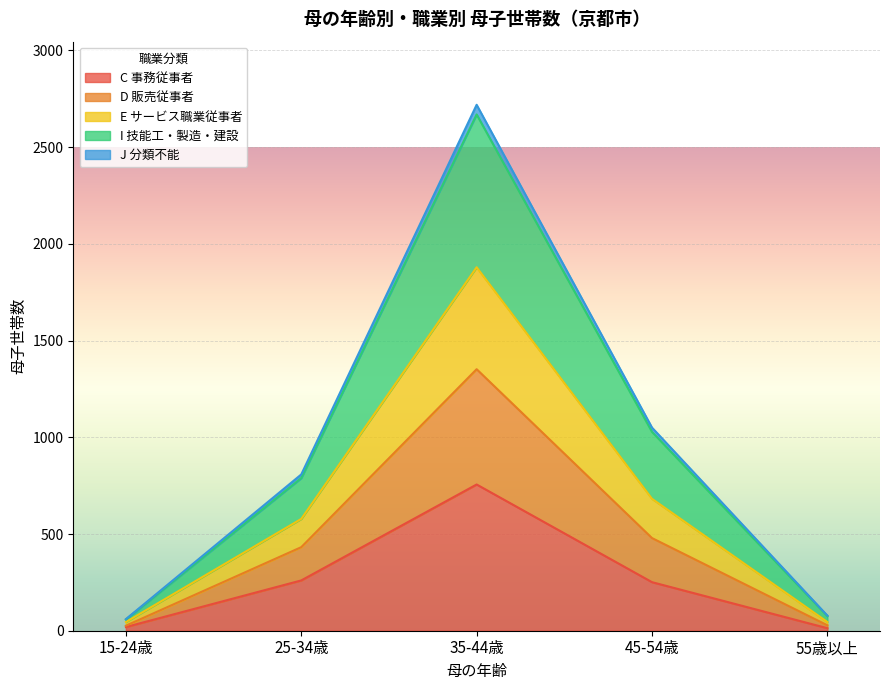

What is the label of the 1st point from the right?

55歳以上